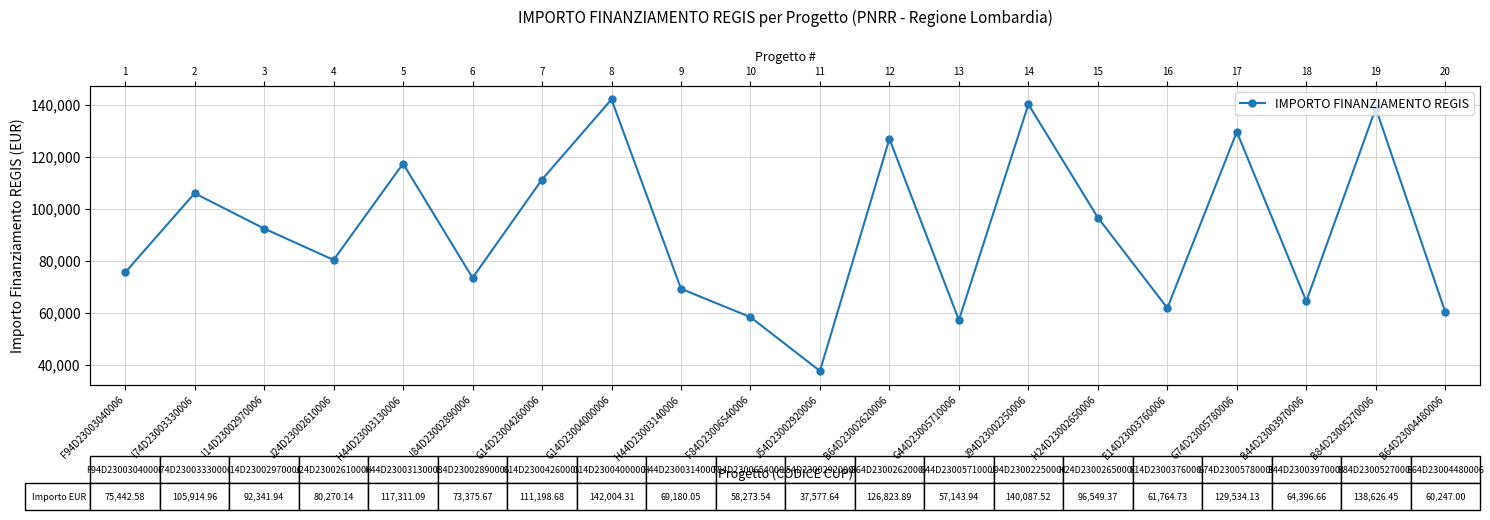

List the labels in order of value, smallest first.

J54D23002920006, G44D23005710006, F84D23006540006, B64D23004480006, E14D23003760006, B44D23003970006, H44D23003140006, I84D23002890006, F94D23003040006, J24D23002610006, I14D23002970006, H24D23002650006, I74D23003330006, G14D23004260006, H44D23003130006, B64D23002620006, G74D23005780006, B84D23005270006, J94D23002250006, G14D23004000006